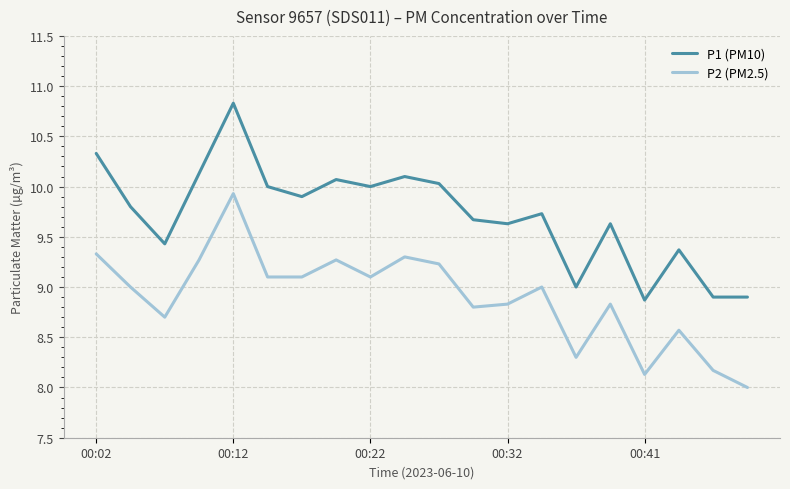

True or false: P2 (PM2.5) and P1 (PM10) cross at least once.

False